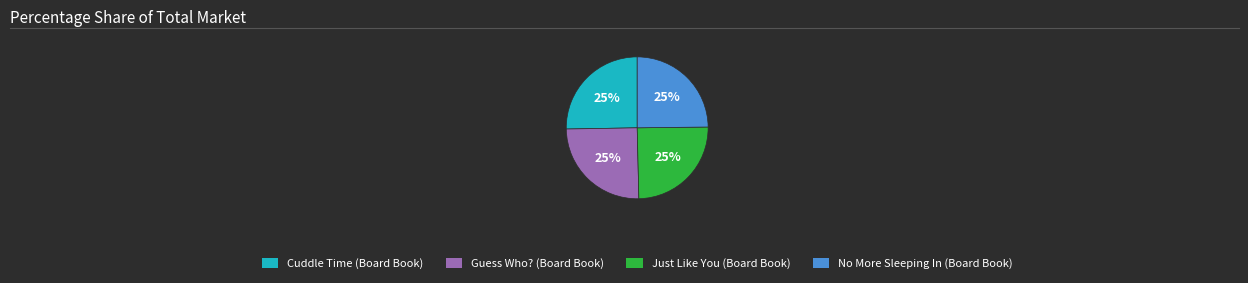

Count the number of slices in the pie.

4